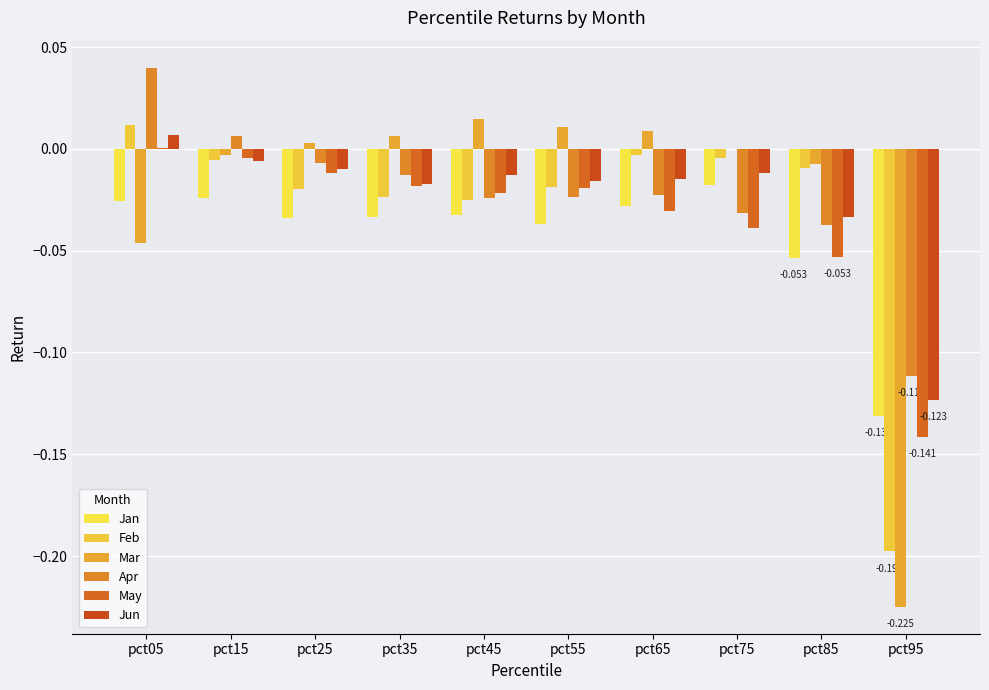

How many values in the May series exceed 0?

1